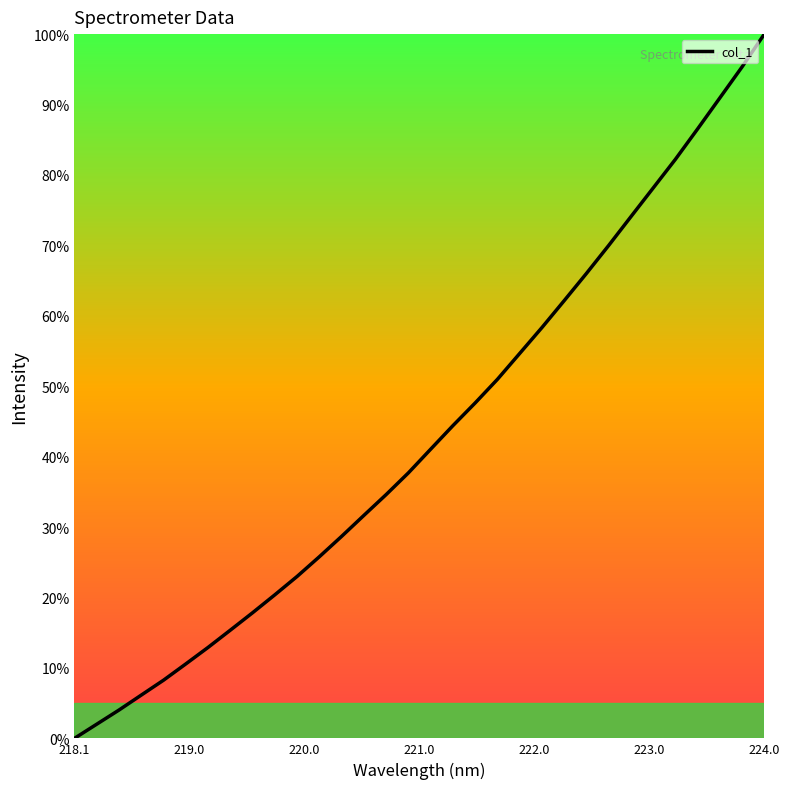

What is the maximum value shown in the chart?

100.0